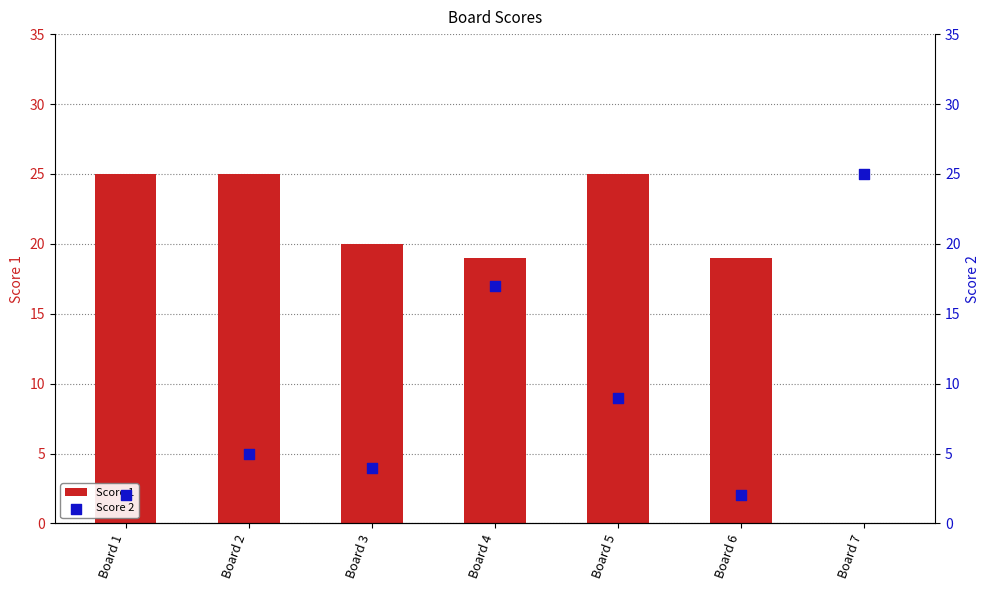

Which series has the largest total across all categories?

Score 1